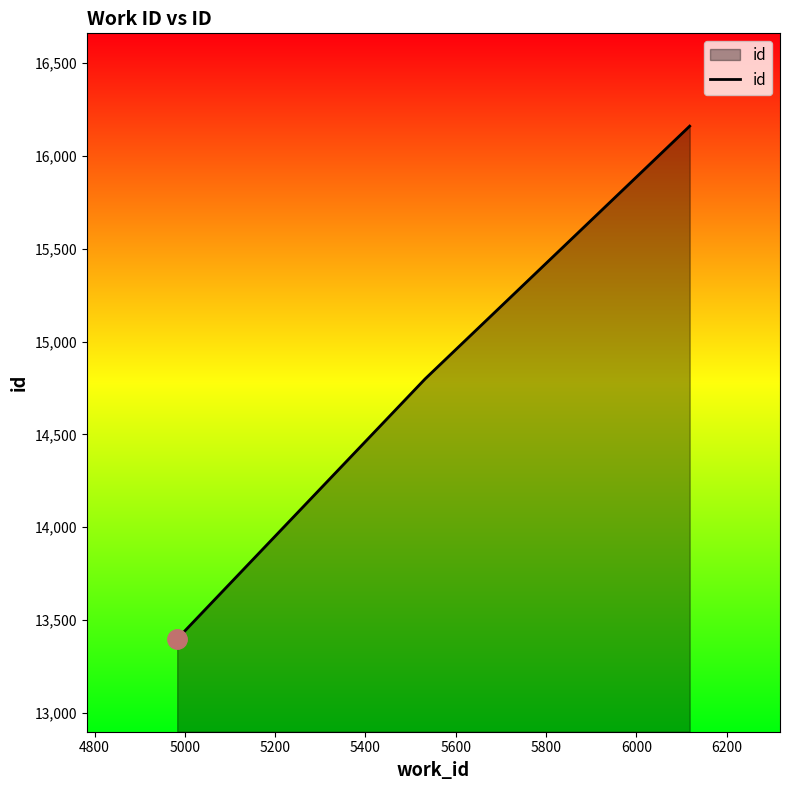

What is the sum of all values?

44358